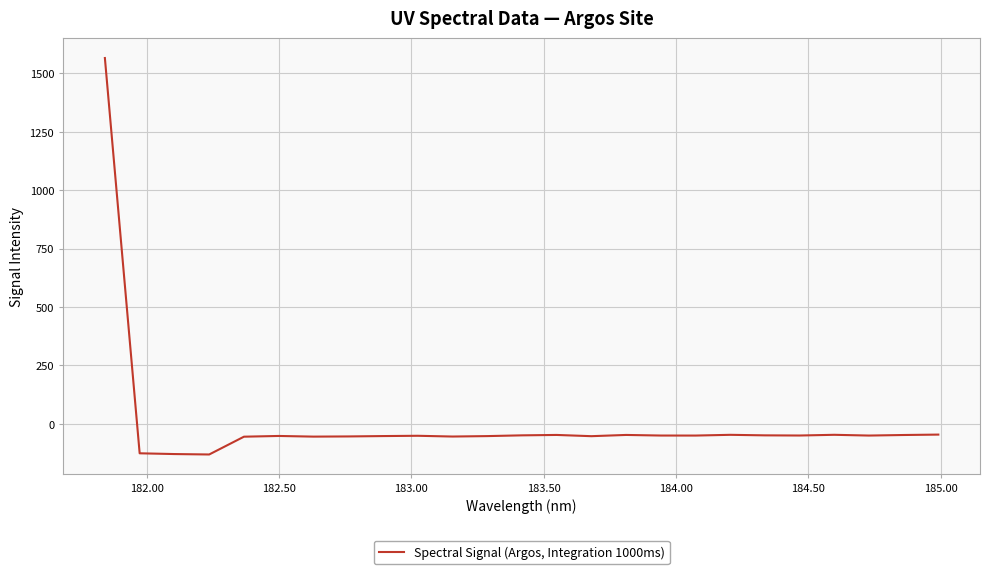

How many values exceed -49?

8